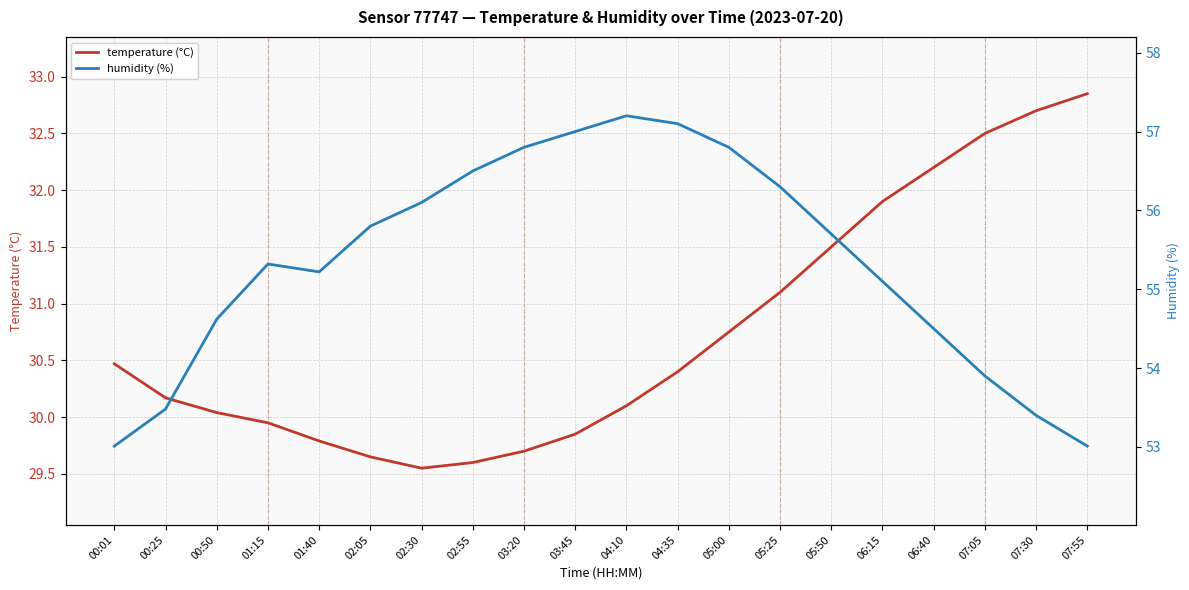

Which series has the widest spread of values?

humidity (%)